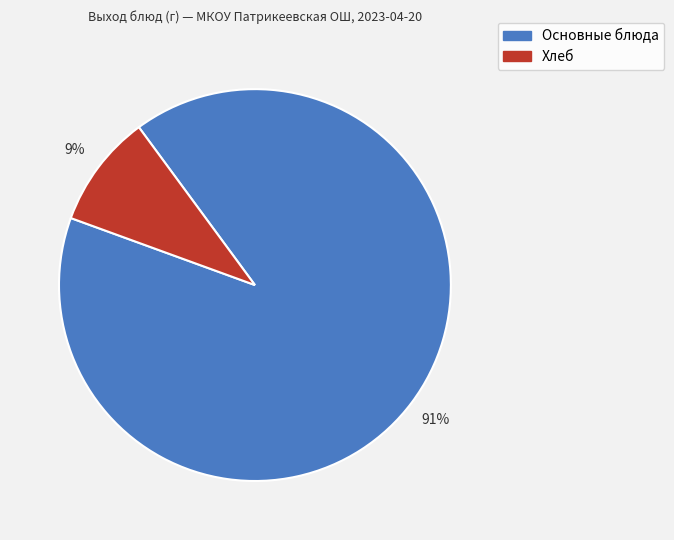

Which has a higher value, Хлеб or Основные блюда?

Основные блюда